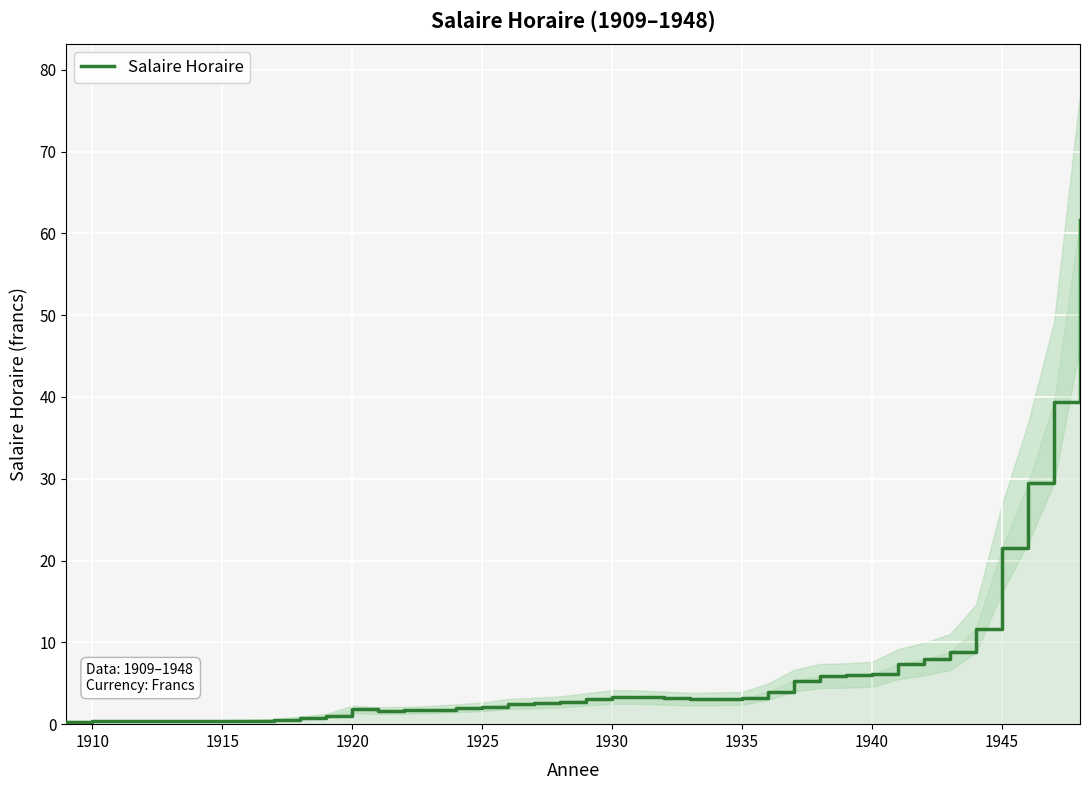

True or false: the data has more than 0 interior local peaks.

True